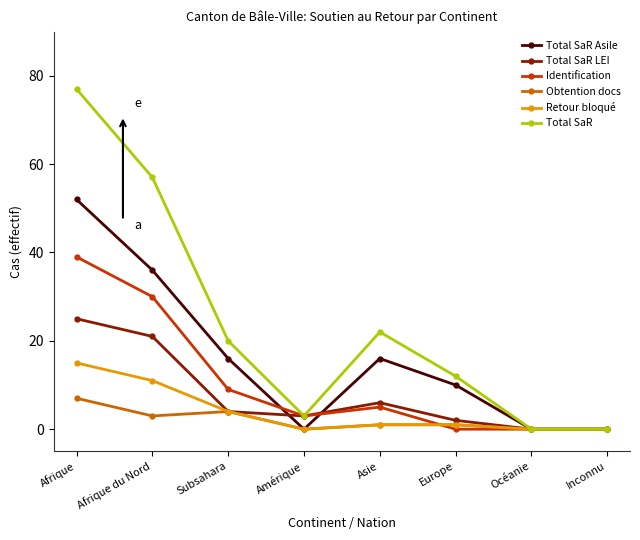

Is it true that Total SaR equals 12 at Europe?

True